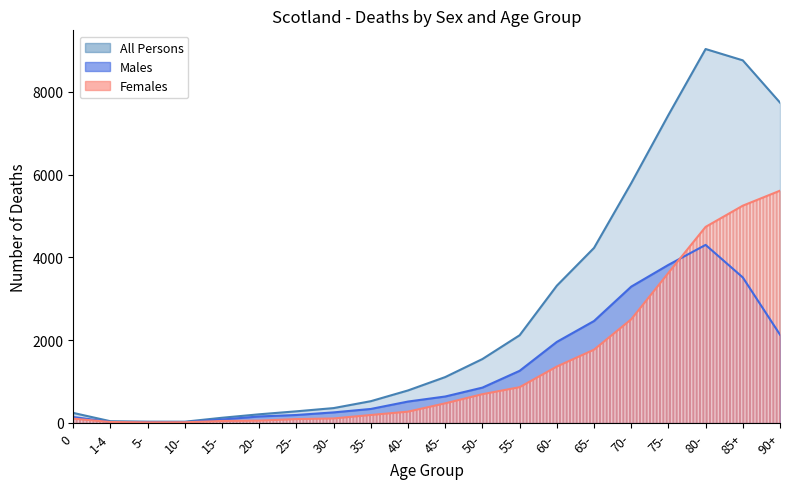

How many lines are shown in the chart?

3